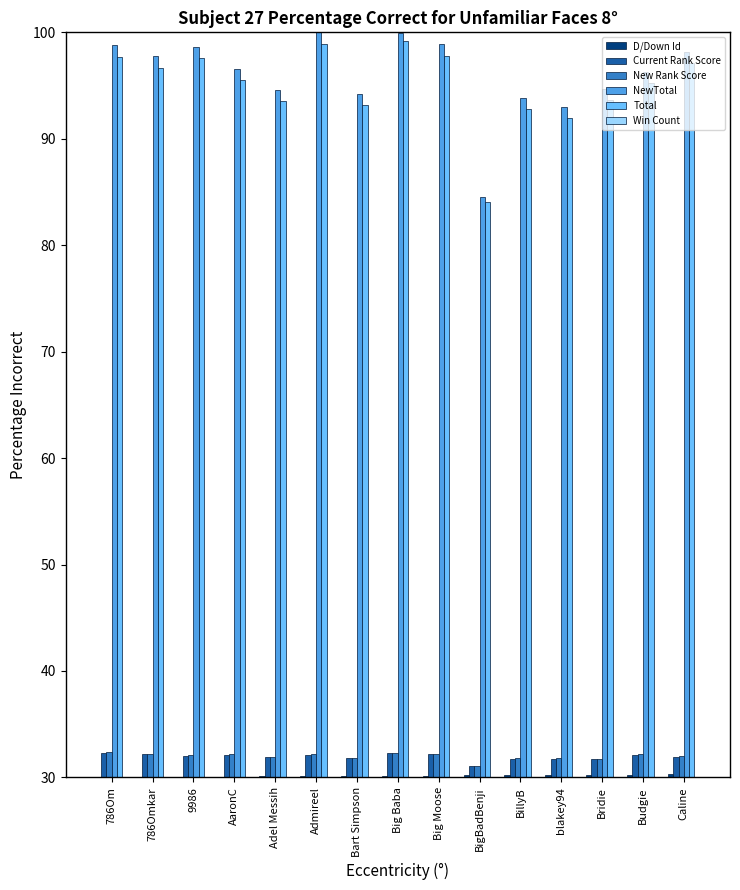

True or false: NewTotal has a value of 29.0 at Admireel.

False